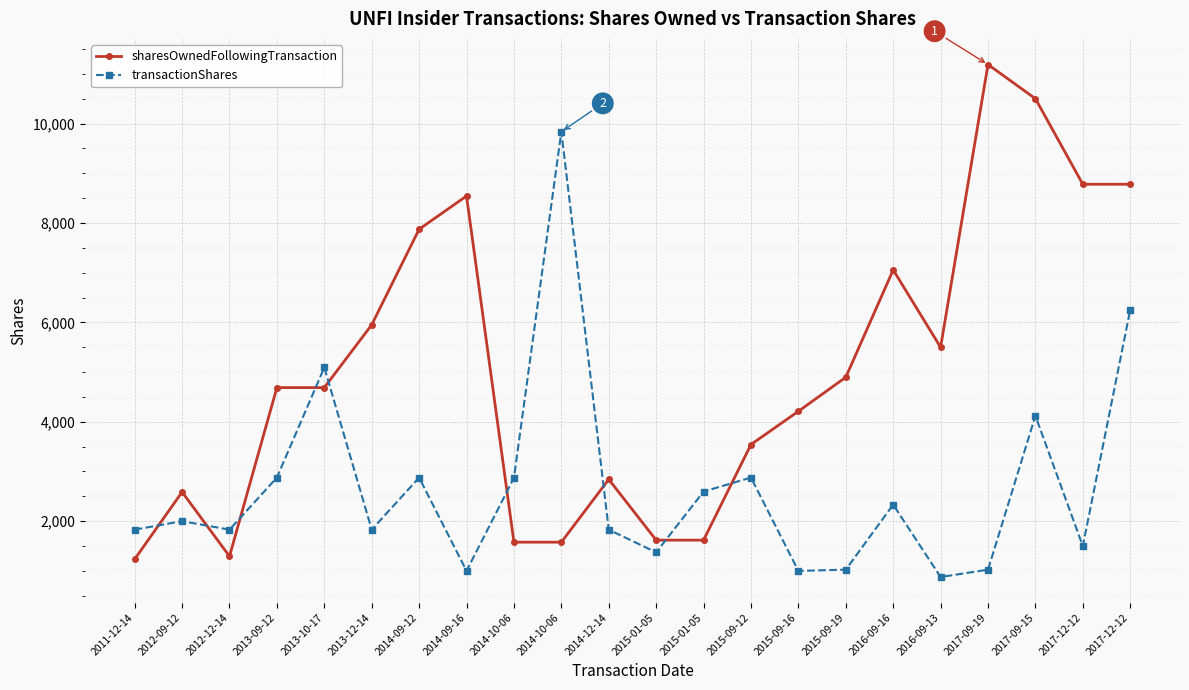

Where is sharesOwnedFollowingTransaction nearest to the value 6212?

2013-12-14